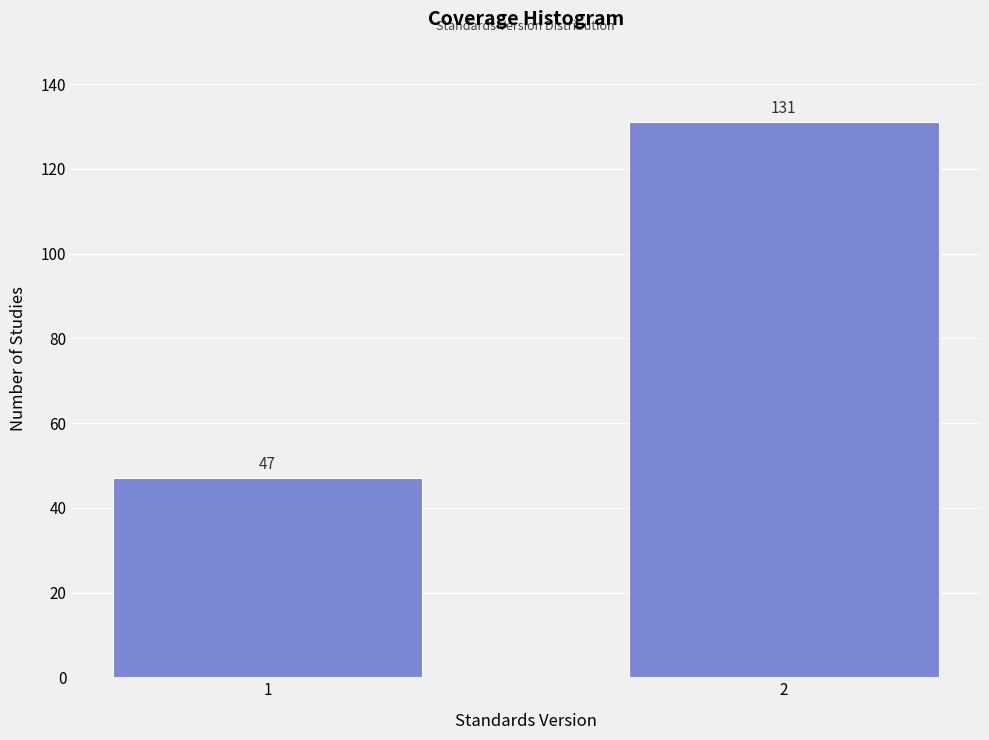

Reading right to left, what are all the values shown in this chart?

131	47